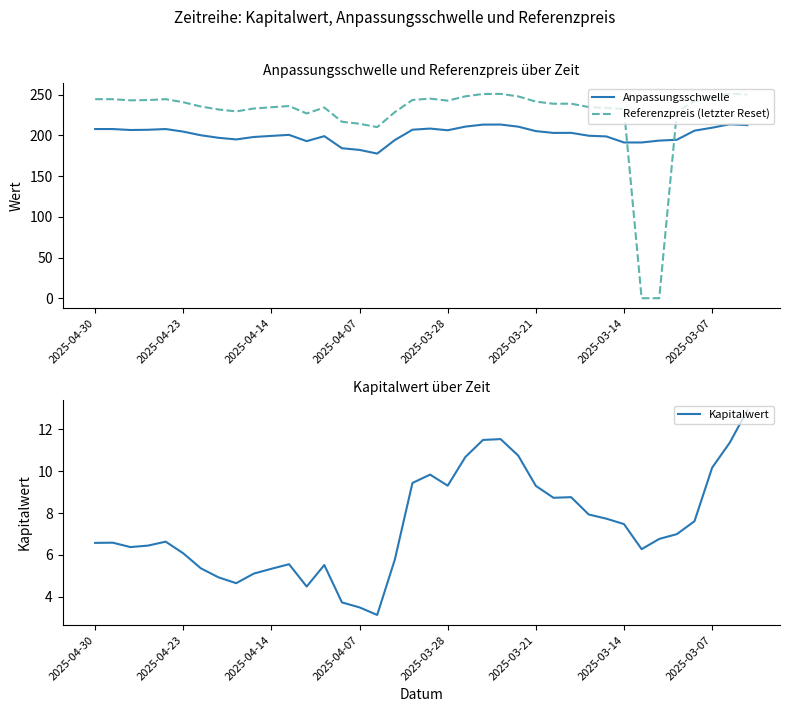

Reading right to left, transcribe all the data shown in this chart.

Anpassungsschwelle: 212.7	213.8	209.6	205.9	194.8	193.7	191.4	191.4	198.8	199.7	203.2	203.2	205.4	210.9	213.5	213.4	210.9	206.4	208.5	207.1	194.4	177.8	182.3	184.3	199.2	193.0	200.8	199.5	198.2	195.2	197.2	200.3	204.7	207.9	207.0	206.7	207.9	207.9
Referenzpreis (letzter Reset): 250.2	251.5	246.5	242.3	229.1	0.0	0.0	232.4	233.9	235.0	239.1	239.0	241.6	248.1	251.1	251.0	248.1	242.8	245.3	243.7	228.7	210.3	214.4	216.9	234.3	227.1	236.2	234.7	233.1	229.6	232.0	235.6	240.9	244.6	243.6	243.2	244.6	244.6
Kapitalwert: 12.9	11.4	10.2	7.6	7.0	6.8	6.3	7.5	7.7	7.9	8.8	8.7	9.3	10.8	11.5	11.5	10.7	9.3	9.8	9.4	5.8	3.1	3.5	3.7	5.5	4.5	5.5	5.3	5.1	4.6	4.9	5.3	6.1	6.6	6.4	6.4	6.6	6.6